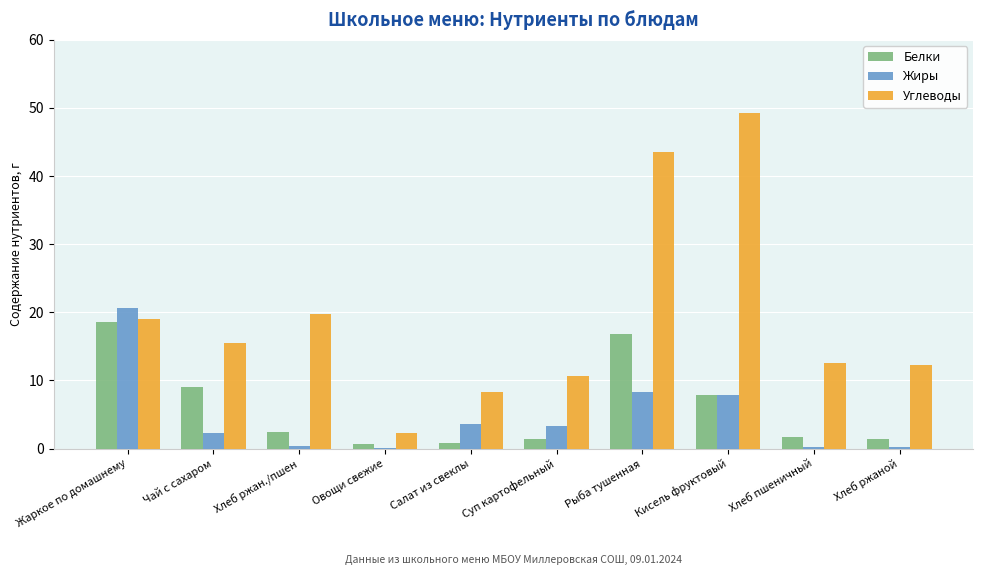

Which category has the highest value across all series?

Кисель фруктовый